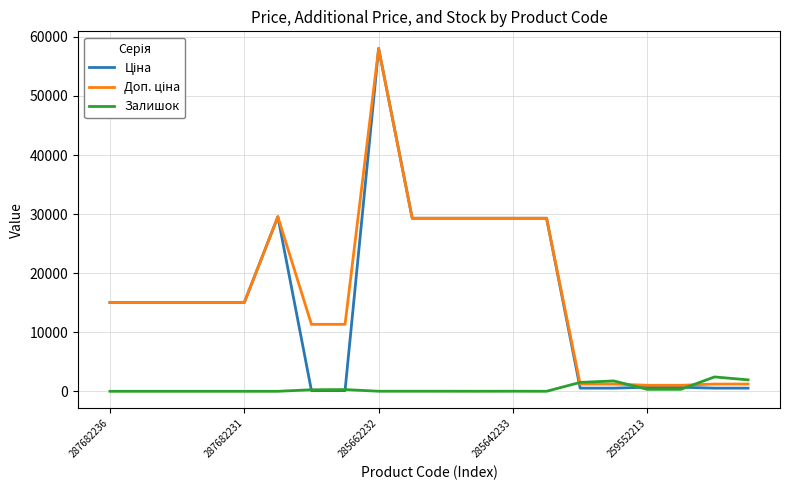

What is the greatest value displayed?

58037.0